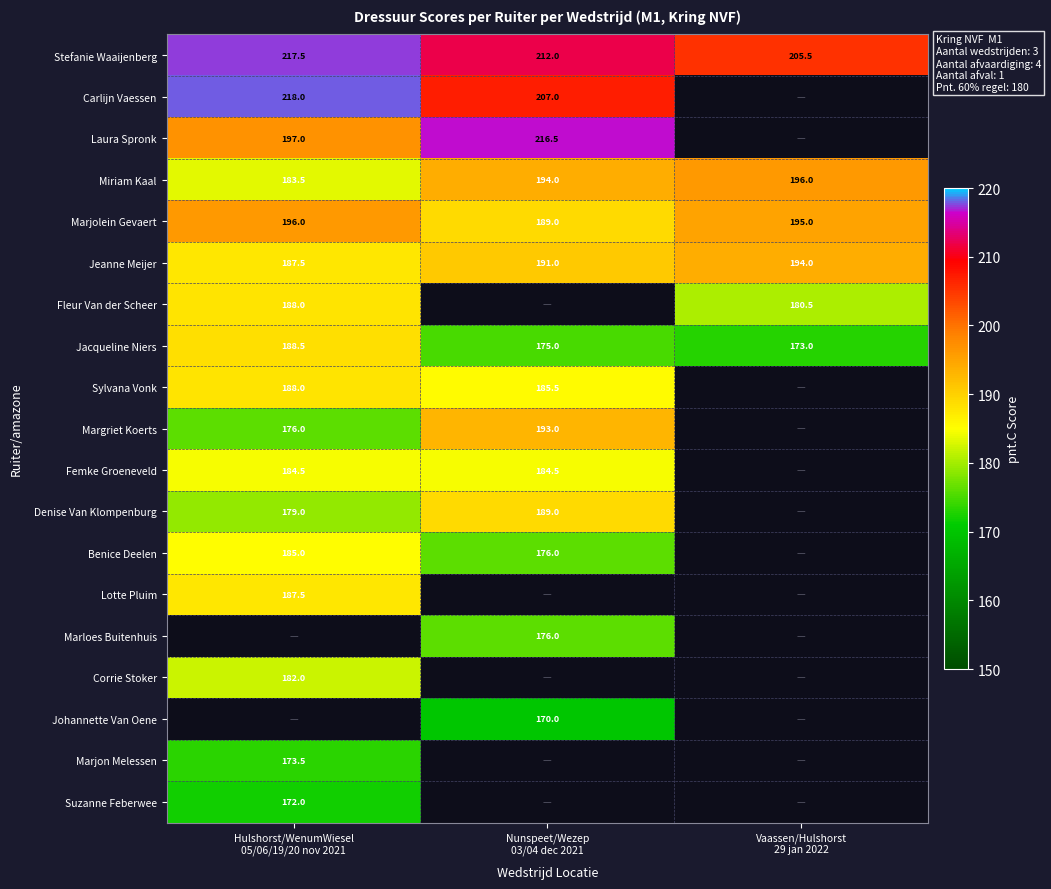

What is the maximum value for Stefanie Waaijenberg?

217.5